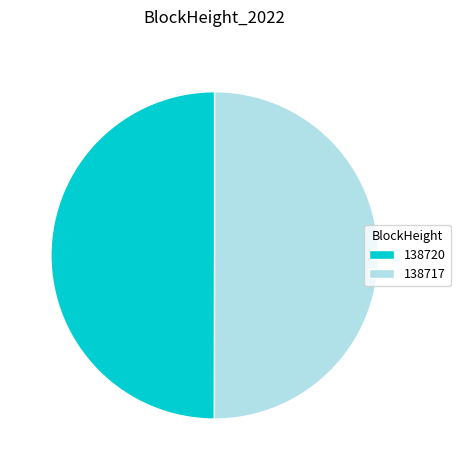

How many segments does this pie chart have?

2